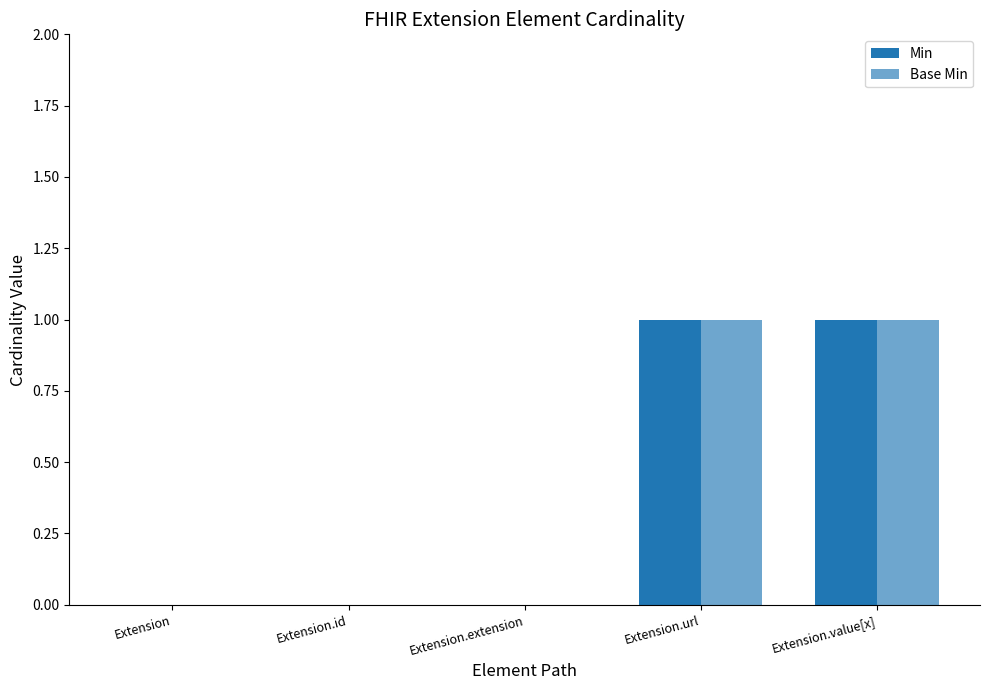

Is it true that Min equals 0 at Extension.extension?

False